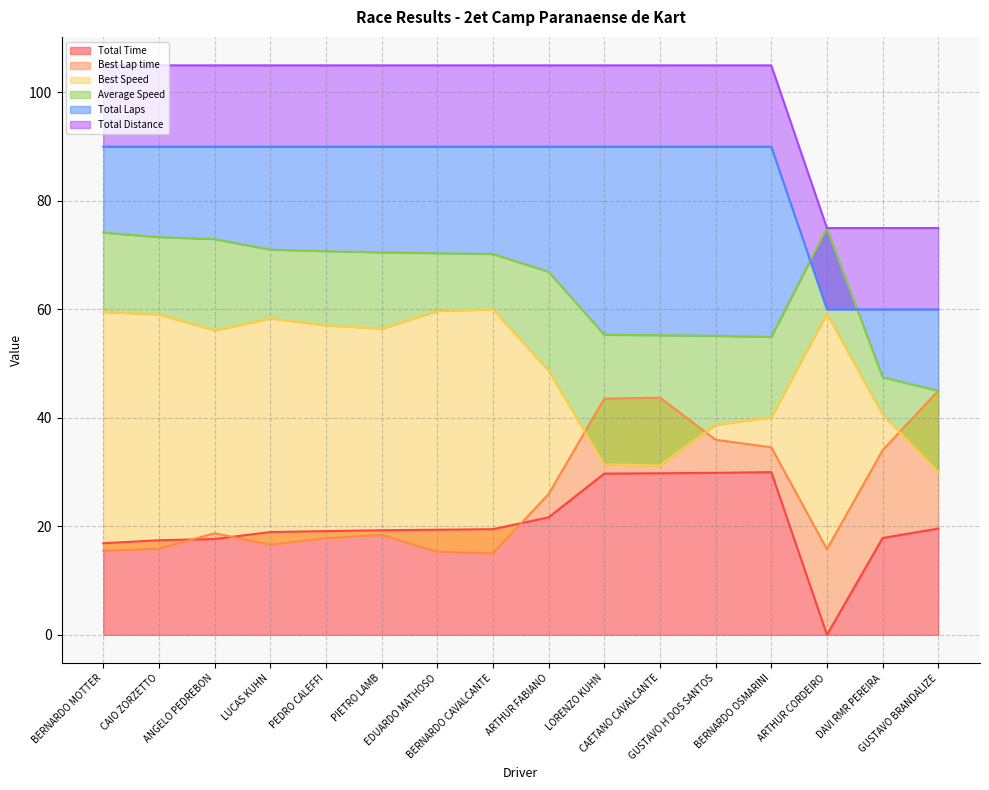

How many categories are shown in the chart?

16